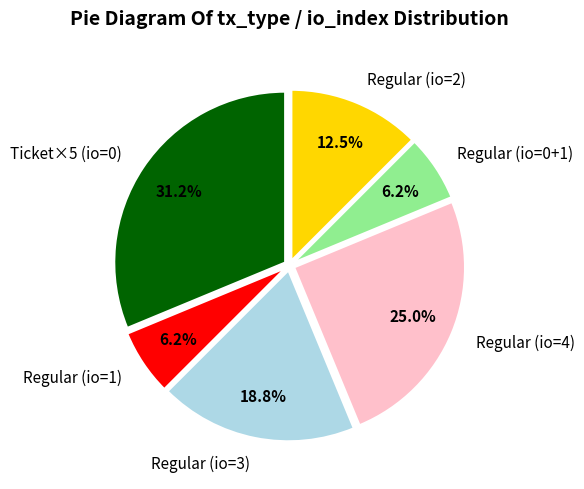

Is the sum of Regular (io=0+1) and Regular (io=1) greater than half?

No